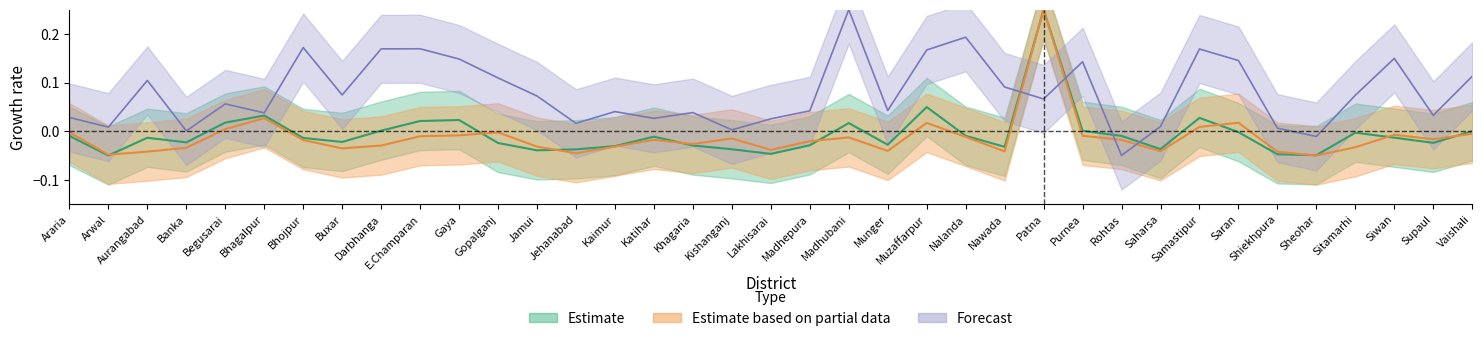

What is the difference between the maximum and minimum values in the private_total series?

0.3